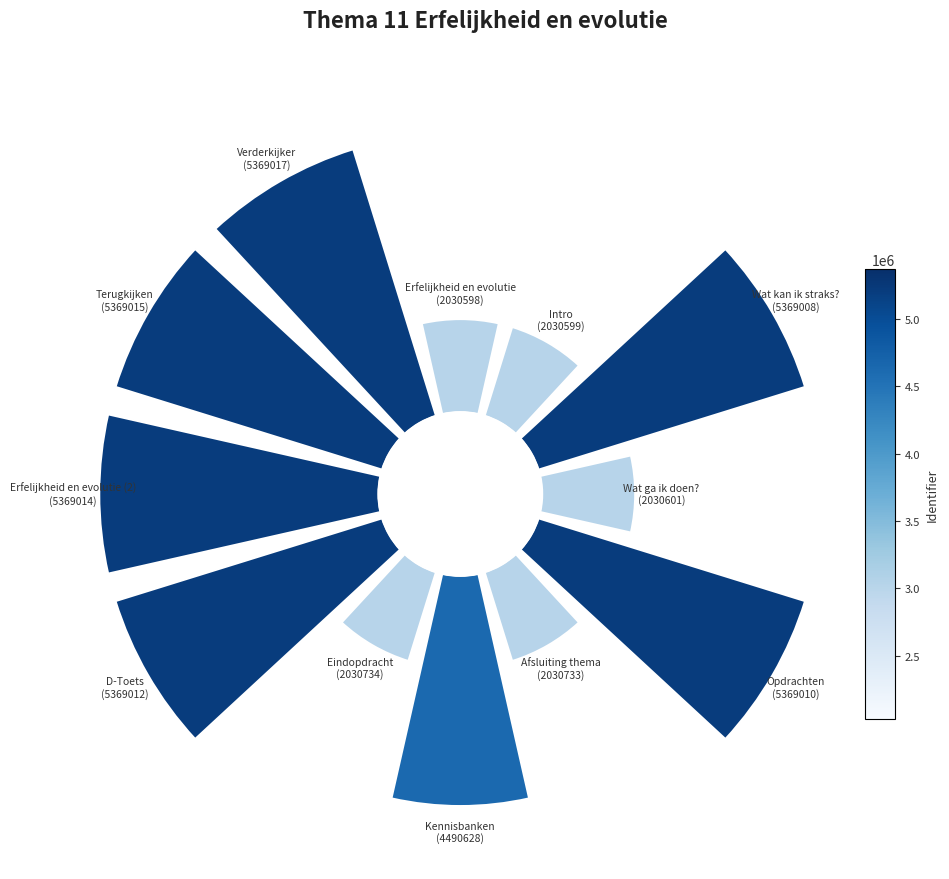

How many segments does this pie chart have?

12